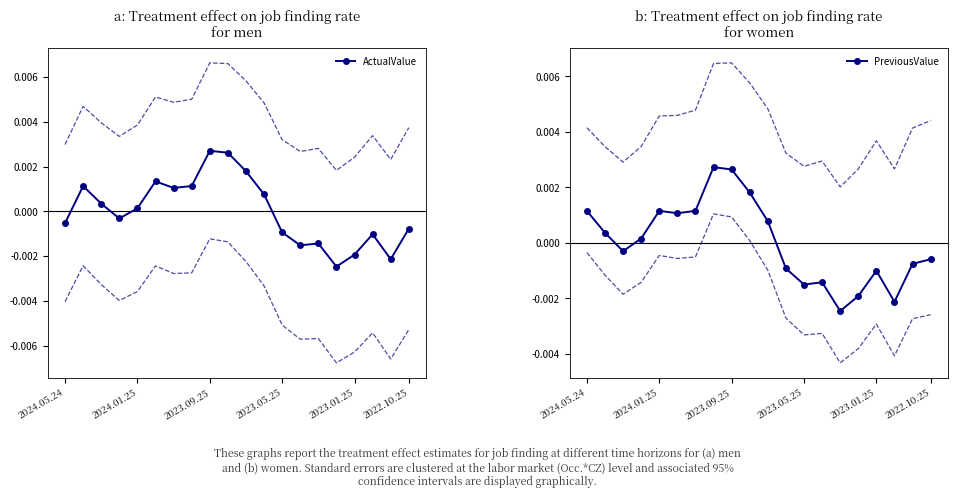

How many values in the PreviousValue series are below 0?

10